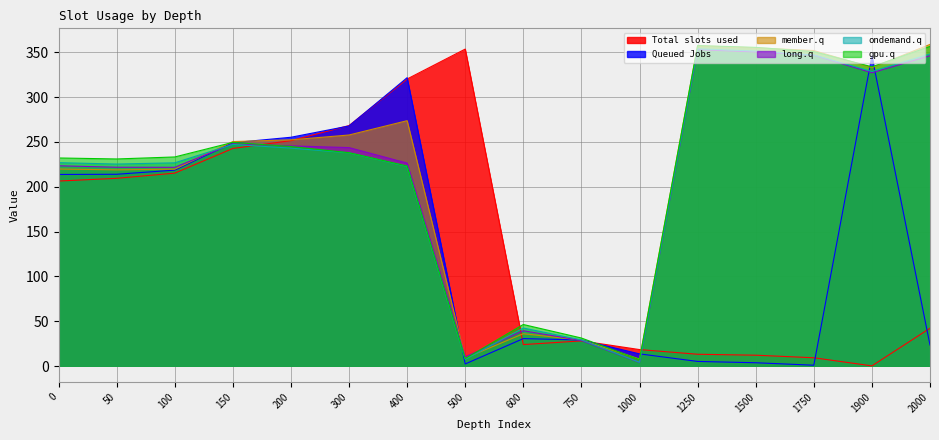

At 300, list the series in order from largest to smallest.

Total slots used, Queued Jobs, member.q, long.q, gpu.q, ondemand.q